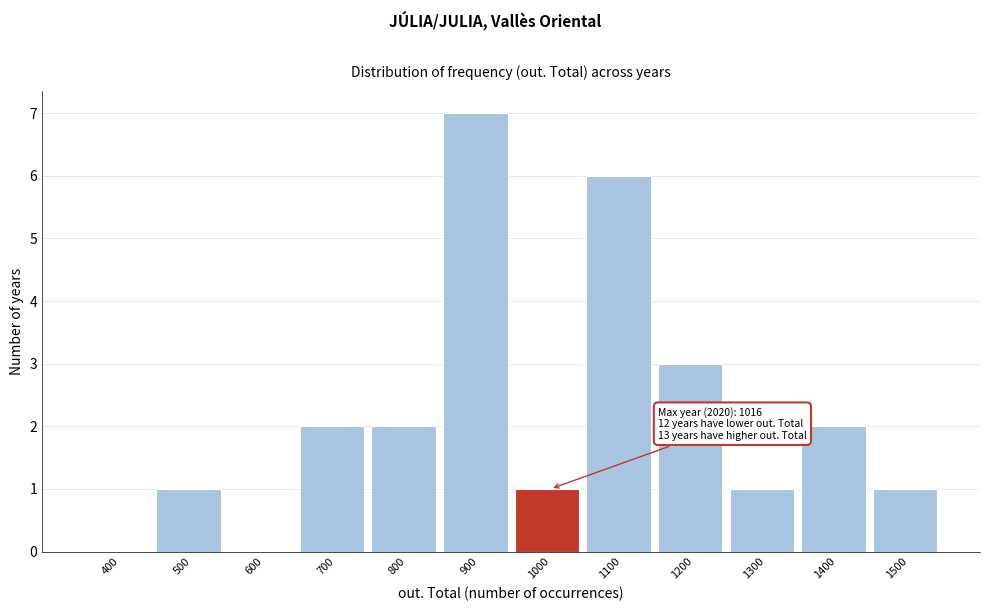

Reading left to right, list all the values displayed in this chart.

400=0	500=1	600=0	700=2	800=2	900=7	1000=1	1100=6	1200=3	1300=1	1400=2	1500=1